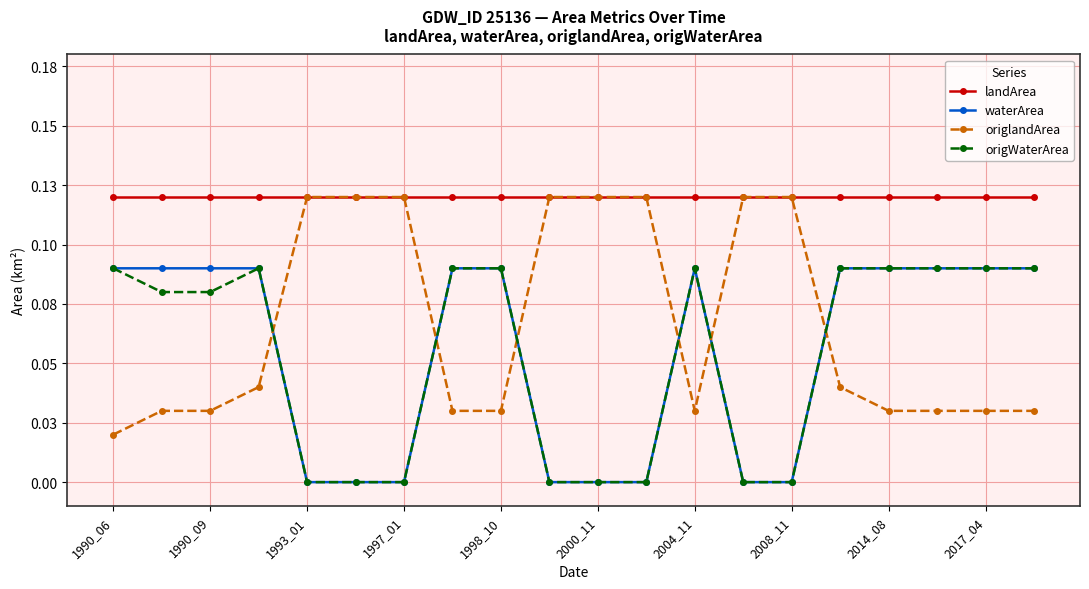

What are all the series names shown in the legend?

landArea, waterArea, origlandArea, origWaterArea